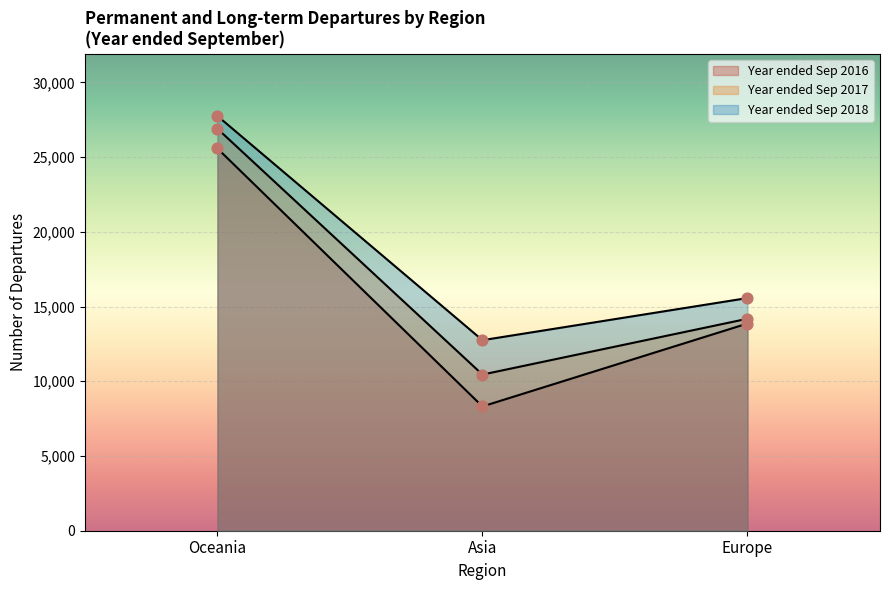

Which series has the largest total across all categories?

Year ended Sep 2018